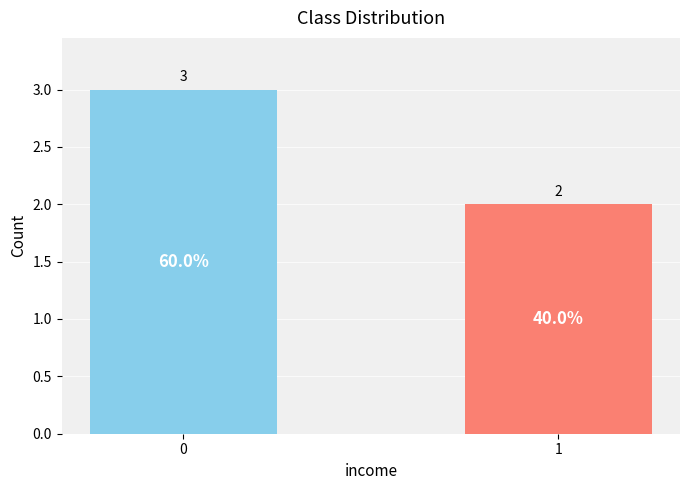

Where is the data nearest to the value 2?

1